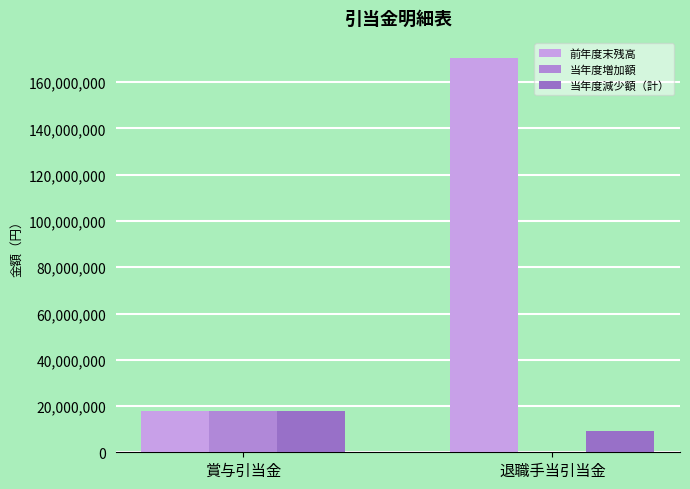

Which has a higher value, 賞与引当金 or 退職手当引当金?

退職手当引当金